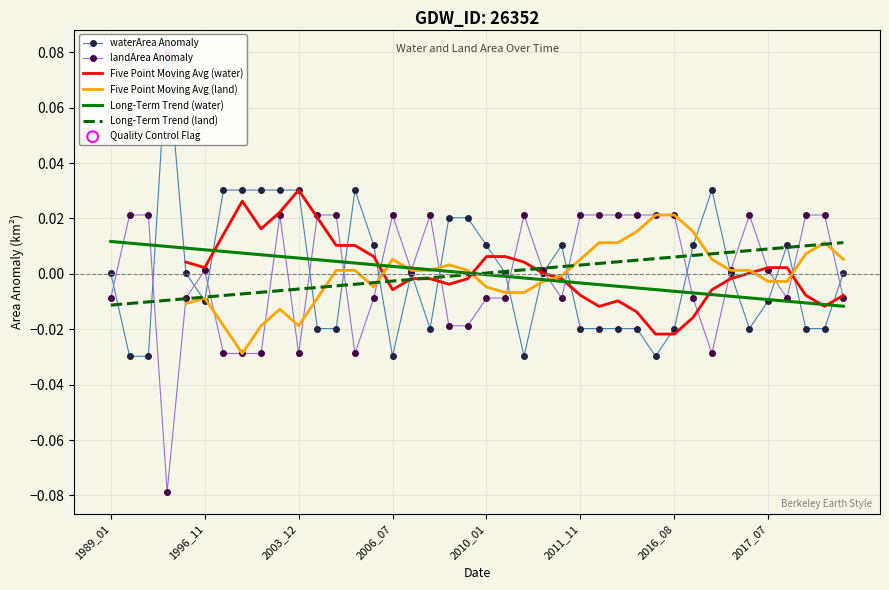

Which series has the largest Y range (max minus min)?

waterArea Anomaly